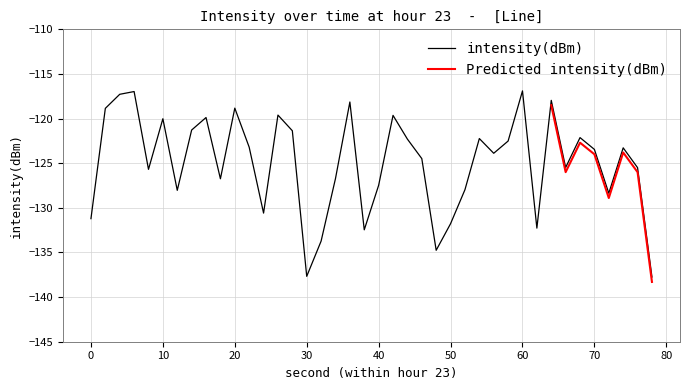

How many interior local valleys (lower than both neighbors) does the data have?

11